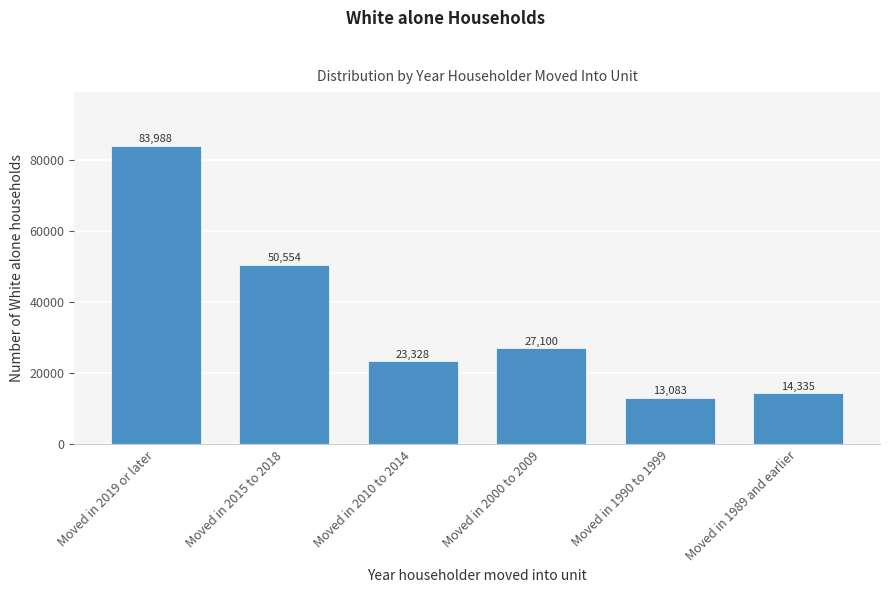

Reading left to right, extract all data points from this chart.

Moved in 2019 or later=83988	Moved in 2015 to 2018=50554	Moved in 2010 to 2014=23328	Moved in 2000 to 2009=27100	Moved in 1990 to 1999=13083	Moved in 1989 and earlier=14335